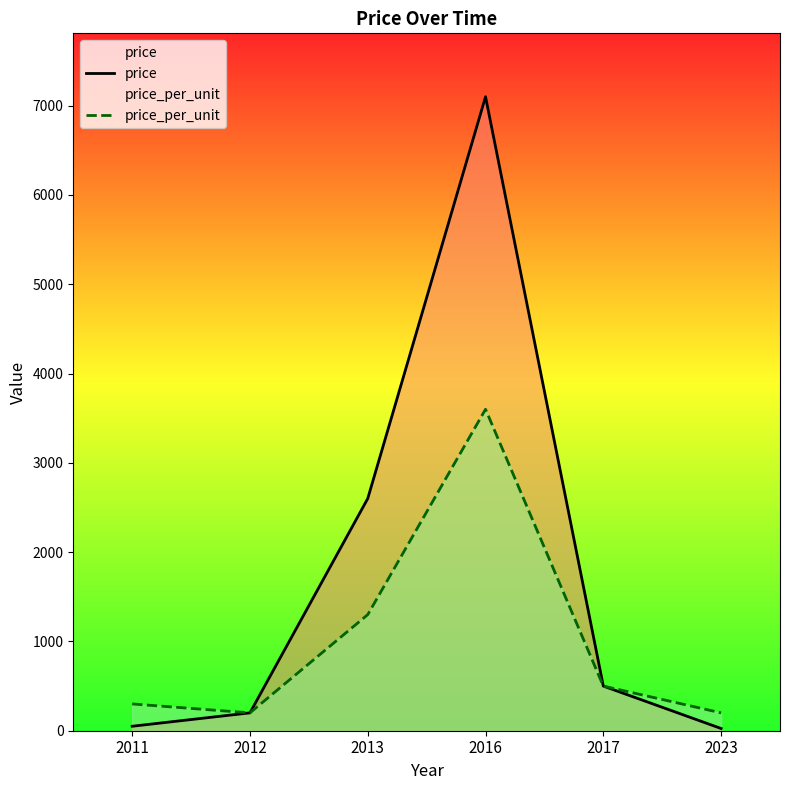

What is the difference between the maximum and second lowest values in the price_per_unit series?

3400